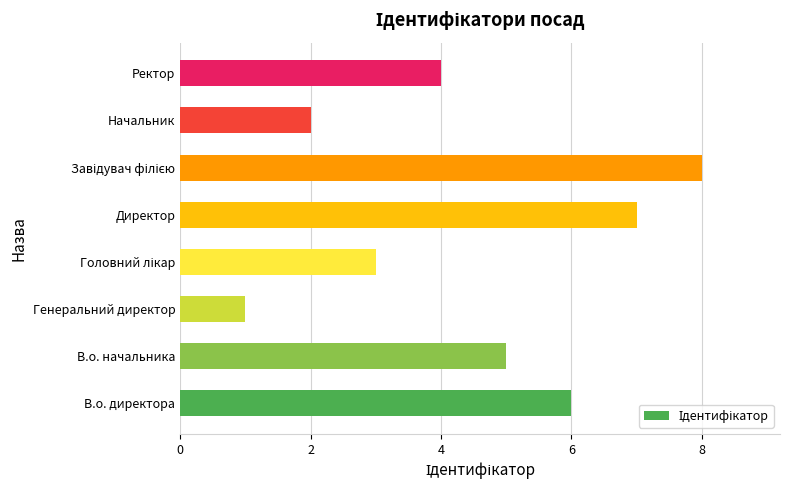

The chart shows a value of 12 at Директор. True or false?

False